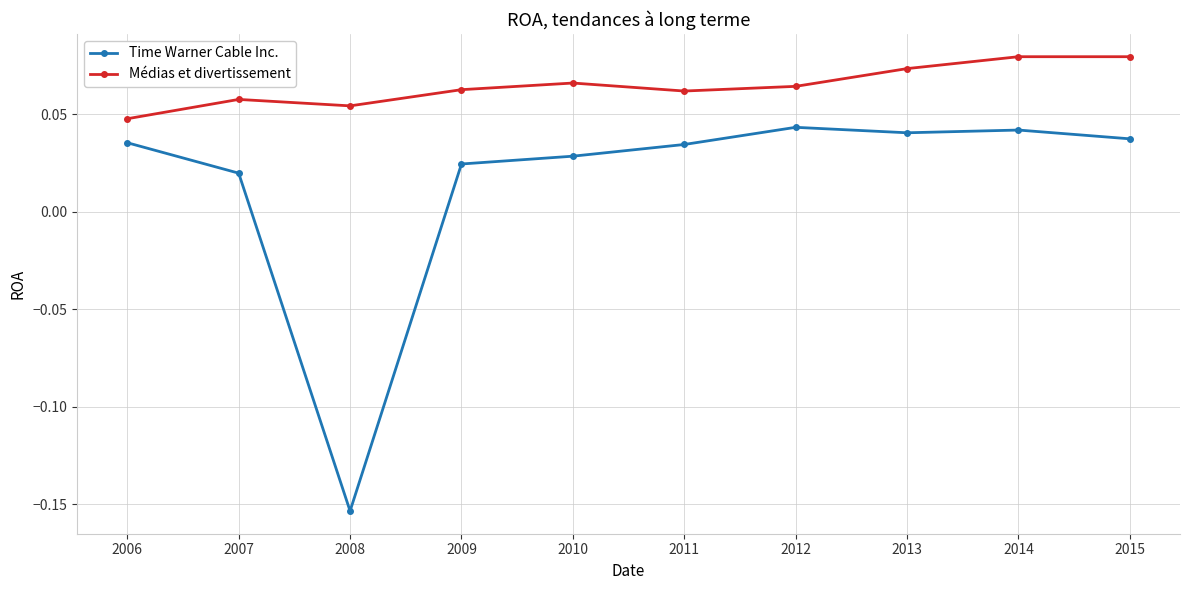

Between 2008 and 2012, which series saw the biggest shift?

Time Warner Cable Inc.